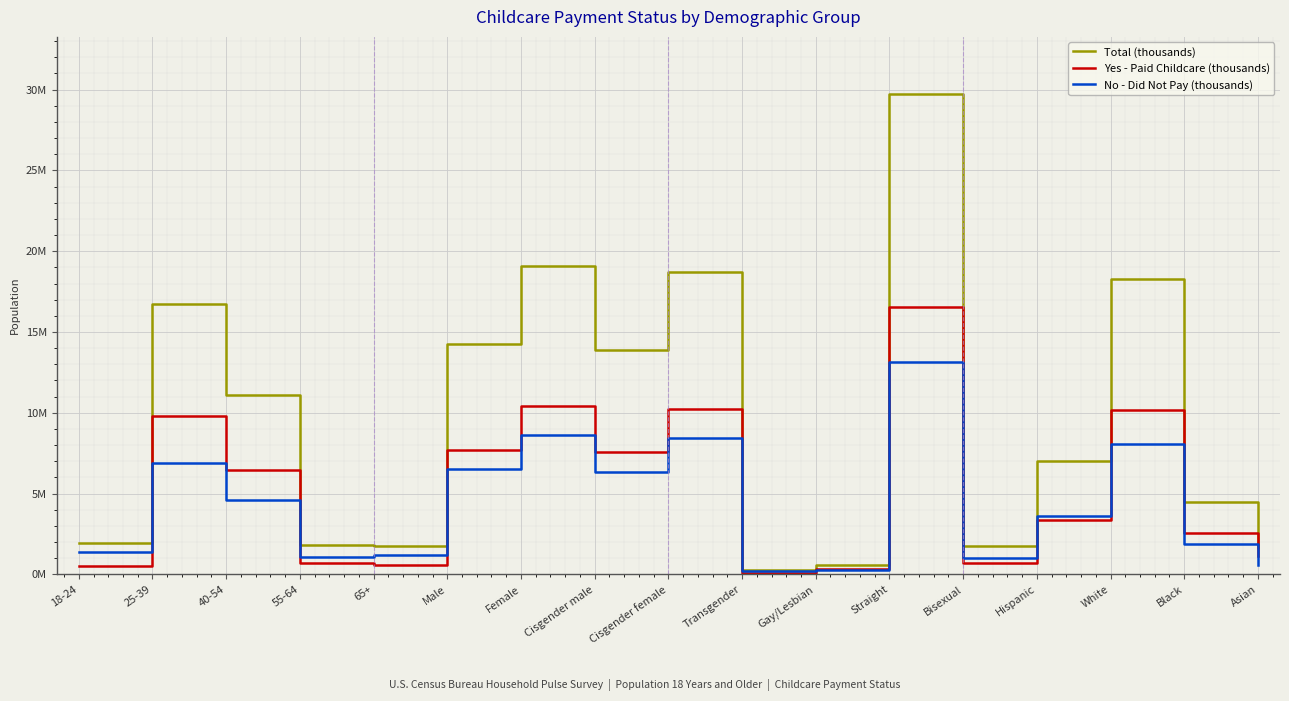

At how many categories does at least one series exceed 0?

17